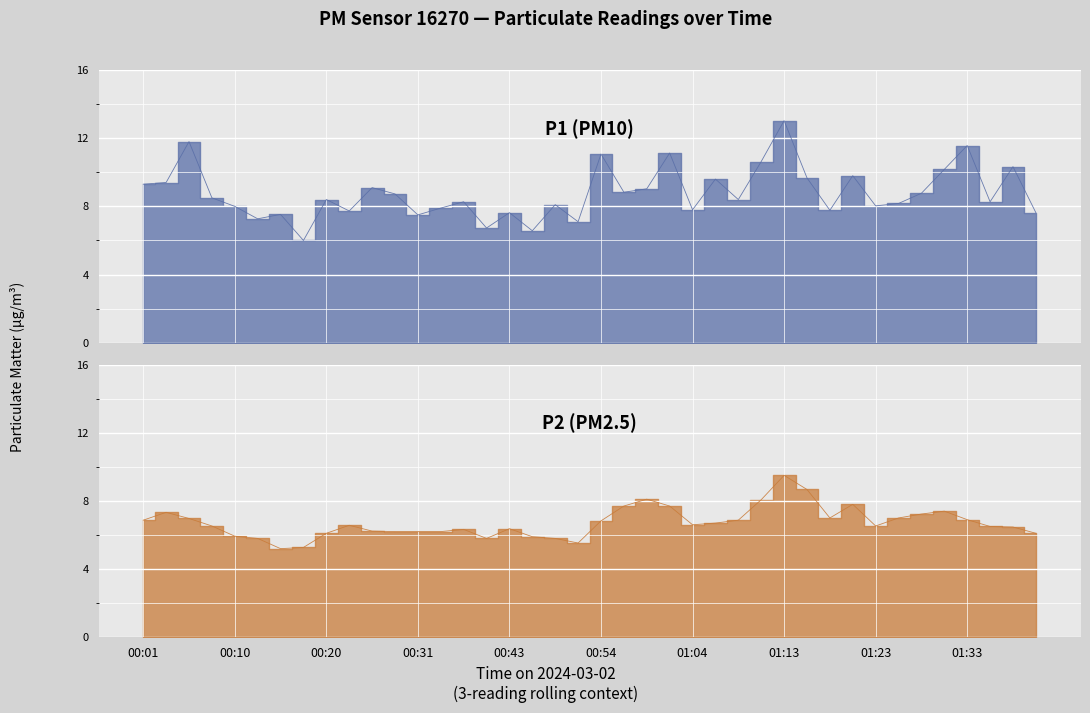

How many values in the P2 series exceed 6?

32